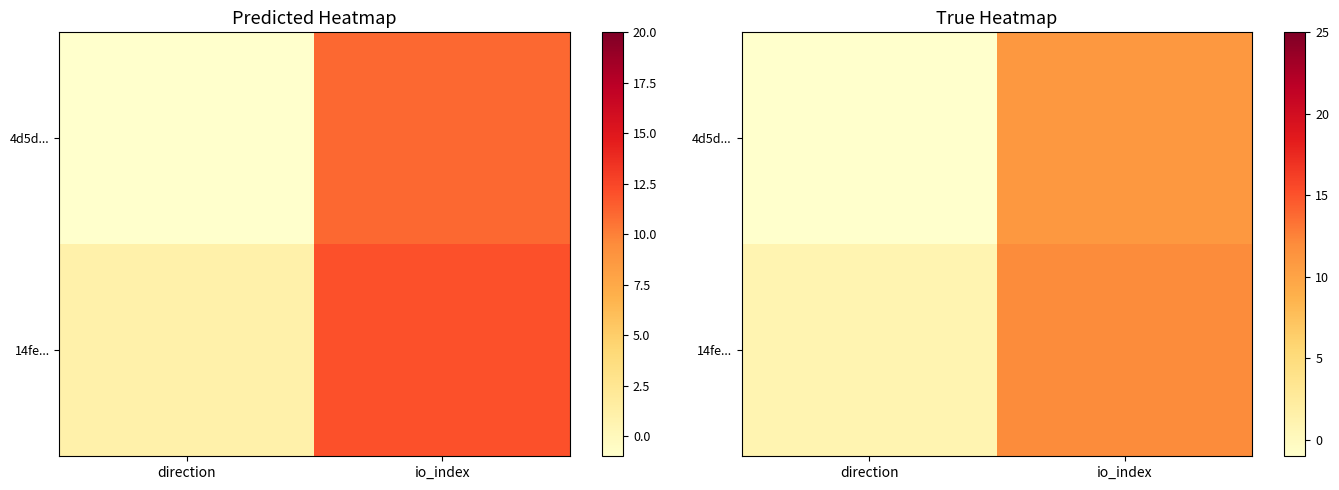

Count the 4d5d... values in the range -1 to 11.

2